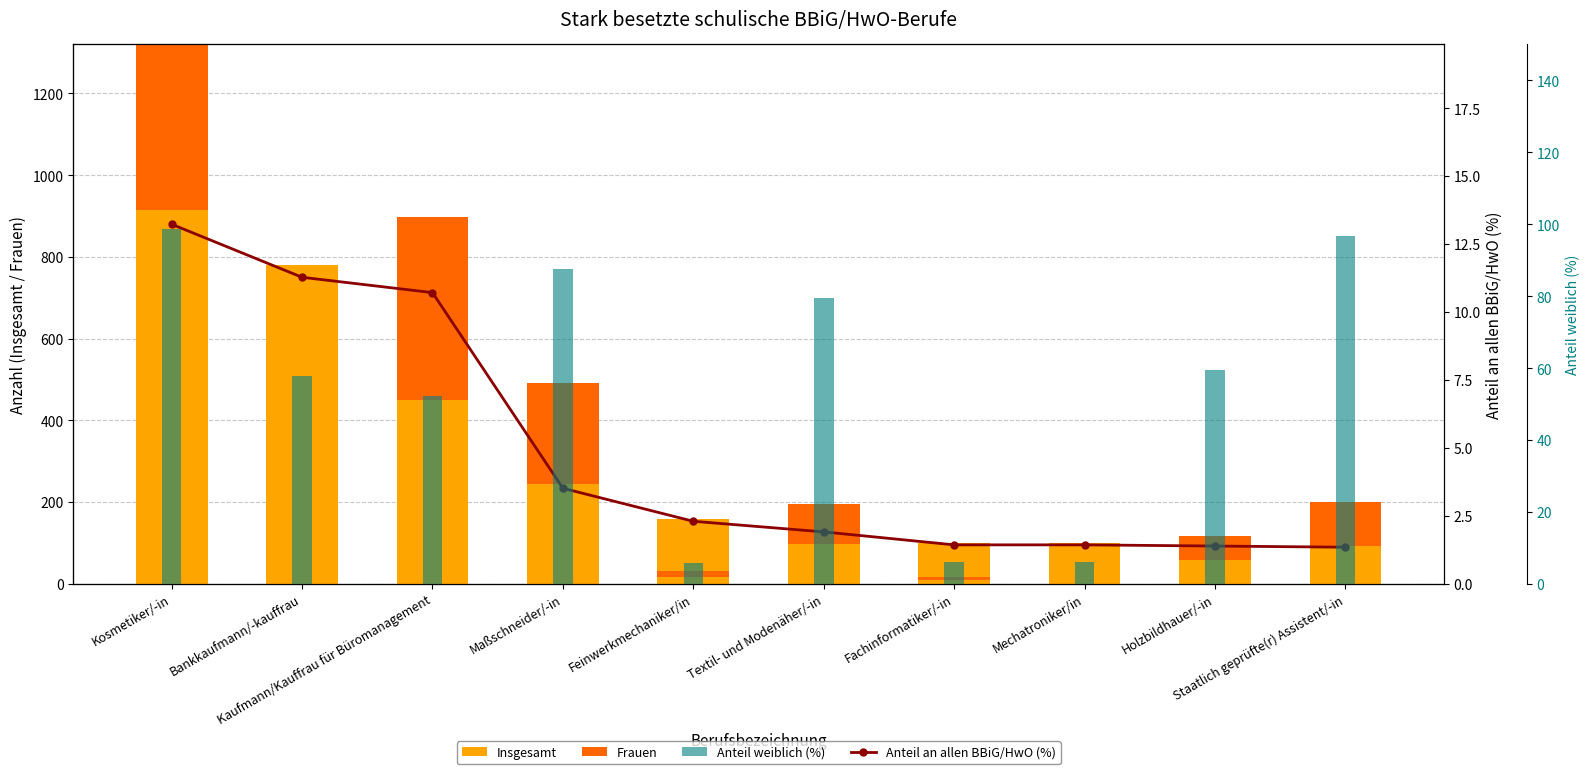

Reading right to left, extract all data points from this chart.

Insgesamt: Staatlich geprüfte(r) Assistent/-in=93.0	Holzbildhauer/-in=96.0	Mechatroniker/in=99.0	Fachinformatiker/-in=99.0	Textil- und Modenäher/-in=132.0	Feinwerkmechaniker/in=159.0	Maßschneider/-in=243.0	Kaufmann/Kauffrau für Büromanagement=741.0	Bankkaufmann/-kauffrau=780.0	Kosmetiker/-in=915.0
Frauen: Staatlich geprüfte(r) Assistent/-in=108.0	Holzbildhauer/-in=58.0	Mechatroniker/in=0.0	Fachinformatiker/-in=8.0	Textil- und Modenäher/-in=97.0	Feinwerkmechaniker/in=16.0	Maßschneider/-in=248.0	Kaufmann/Kauffrau für Büromanagement=449.0	Bankkaufmann/-kauffrau=0.0	Kosmetiker/-in=1015.0
Anteil an allen BBiG/HwO (%): Staatlich geprüfte(r) Assistent/-in=1.3	Holzbildhauer/-in=1.4	Mechatroniker/in=1.4	Fachinformatiker/-in=1.4	Textil- und Modenäher/-in=1.9	Feinwerkmechaniker/in=2.3	Maßschneider/-in=3.5	Kaufmann/Kauffrau für Büromanagement=10.7	Bankkaufmann/-kauffrau=11.3	Kosmetiker/-in=13.2
Anteil weiblich (%): Staatlich geprüfte(r) Assistent/-in=96.8	Holzbildhauer/-in=59.4	Mechatroniker/in=6.1	Fachinformatiker/-in=6.1	Textil- und Modenäher/-in=79.5	Feinwerkmechaniker/in=5.7	Maßschneider/-in=87.7	Kaufmann/Kauffrau für Büromanagement=52.2	Bankkaufmann/-kauffrau=57.7	Kosmetiker/-in=98.7